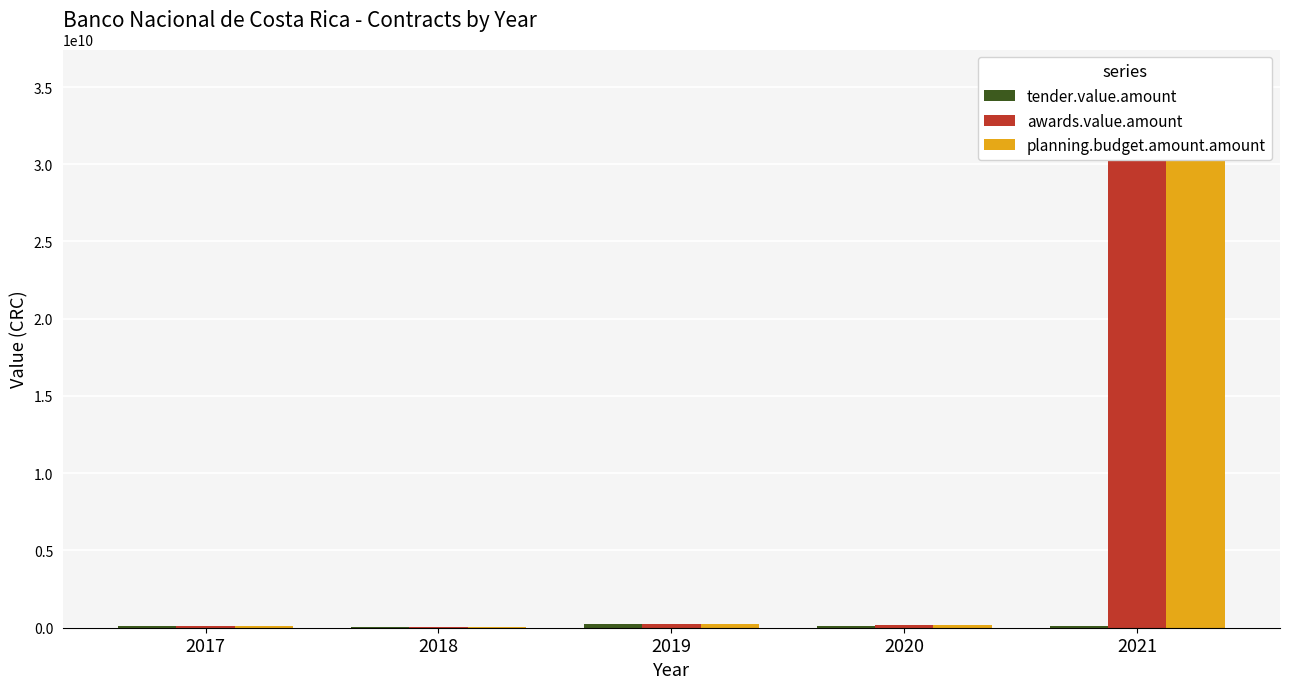

Reading right to left, list all the values displayed in this chart.

tender.value.amount: 2021=104463464.0	2020=117085167.5	2019=209531782.0	2018=46100000.0	2017=107845765.1
awards.value.amount: 2021=35645259000.0	2020=173820795.8	2019=250810804.9	2018=44613902.9	2017=90491191.3
planning.budget.amount.amount: 2021=35645259000.0	2020=173820795.8	2019=250810804.9	2018=44613902.9	2017=90491191.3